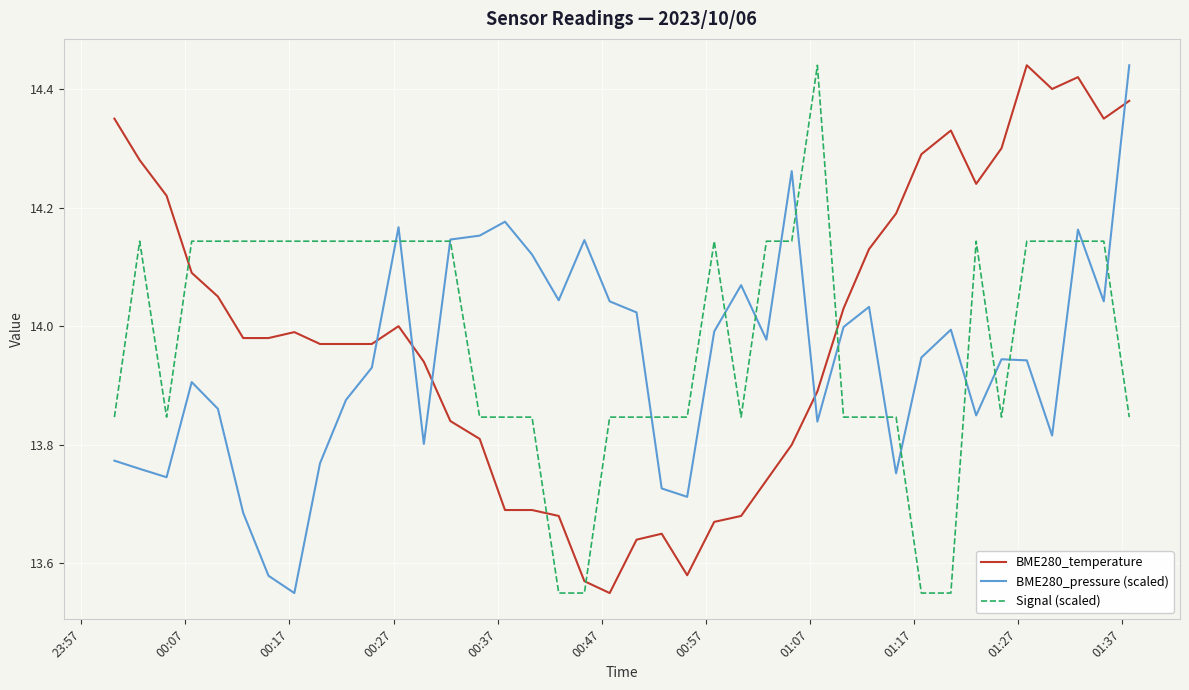

After their last crossing, which series has the higher values: BME280_temperature or Signal (scaled)?

BME280_temperature